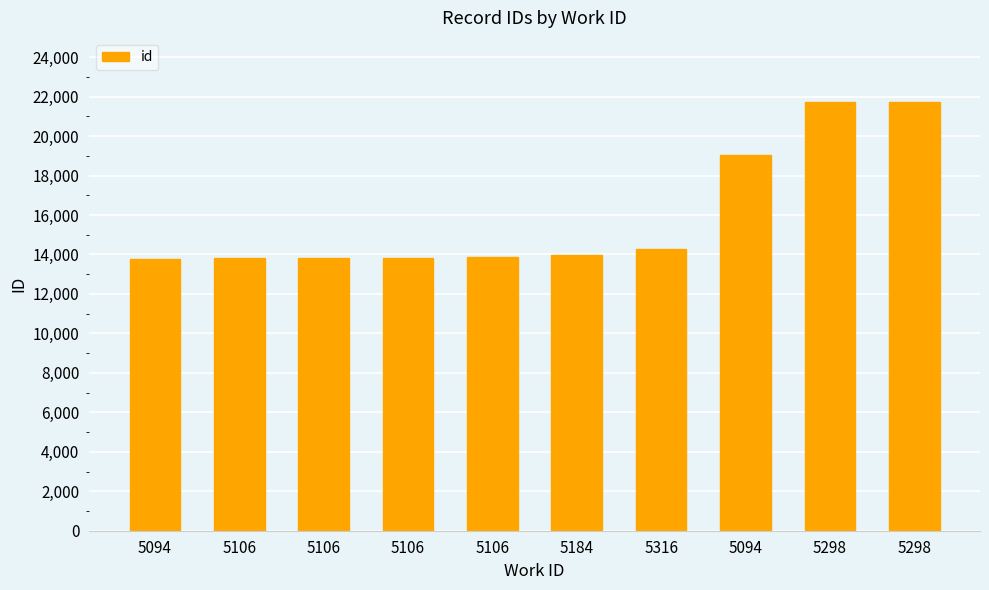

Does the chart contain any negative values?

No